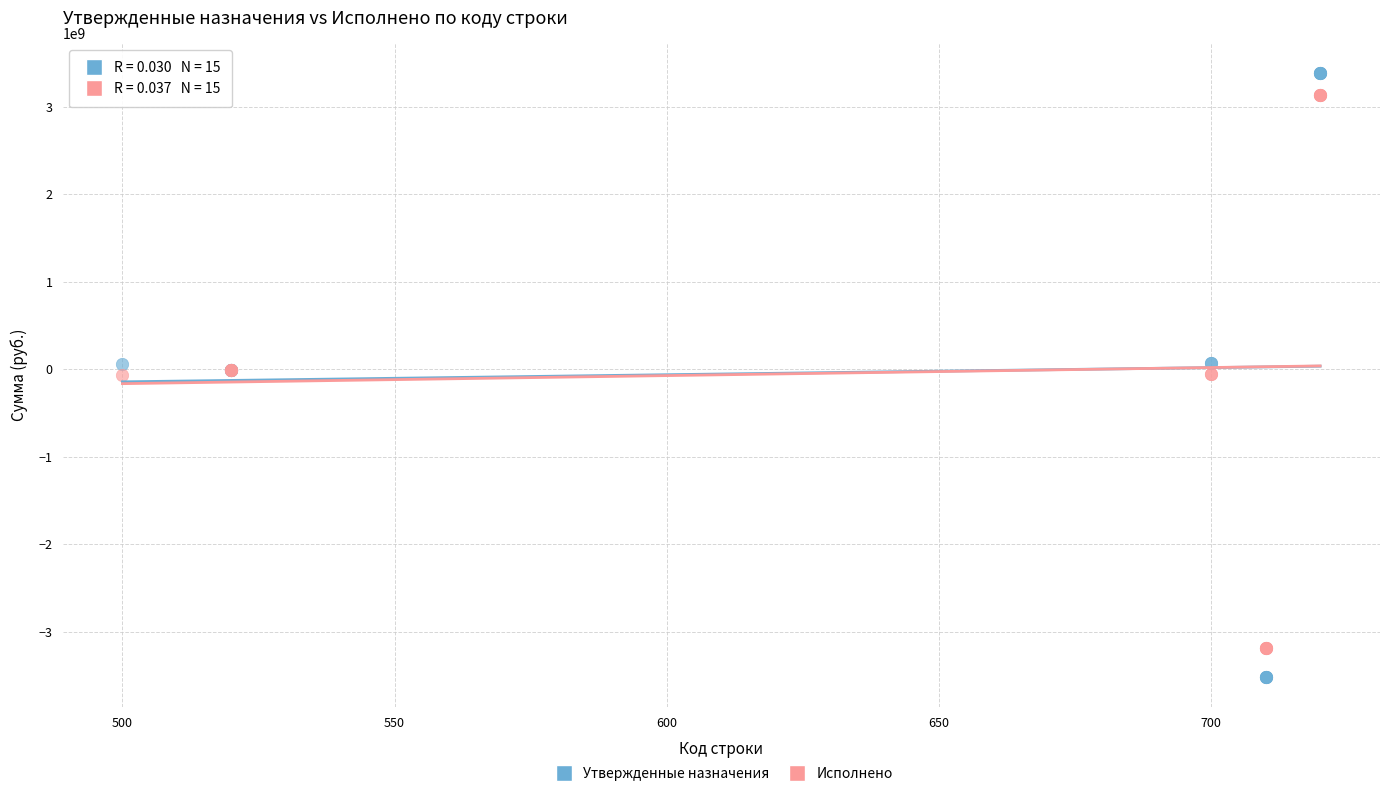

Which series contains the highest Y value?

Утвержденные назначения